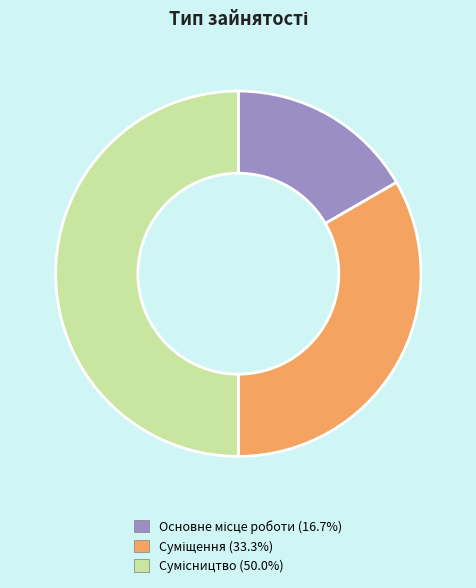

To the nearest percent, what is the difference between the largest and smallest slice percentages?

33%